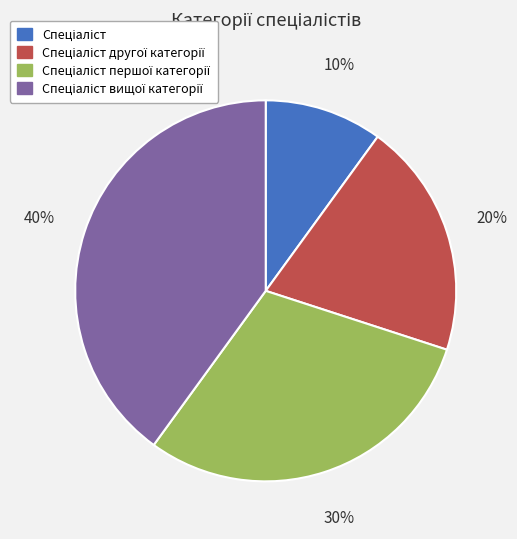

To the nearest percent, what is the difference between the largest and smallest slice percentages?

30%